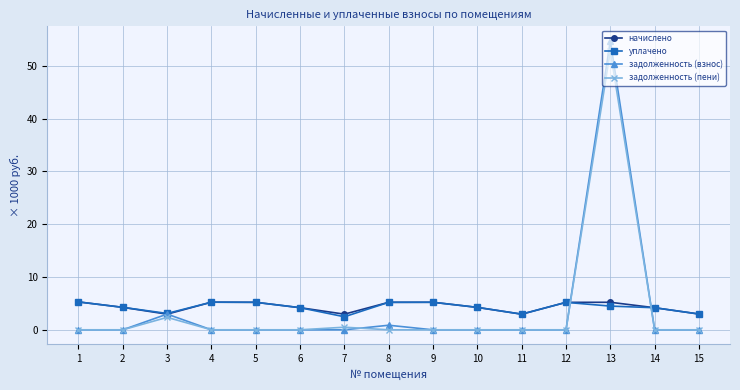

Which series ends up on top after the final intersection of задолженность (пени) and начислено?

начислено